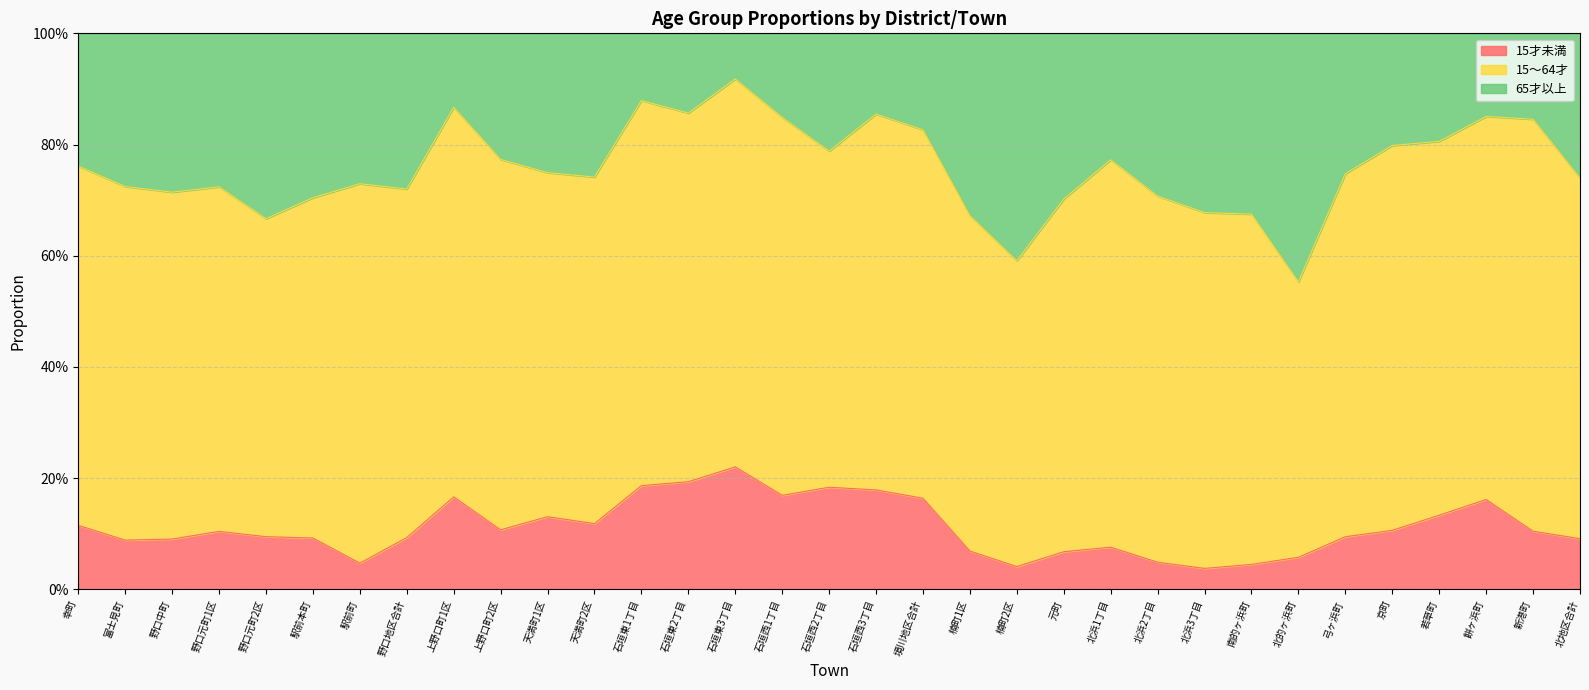

What position from the right is 天満町2区?

22